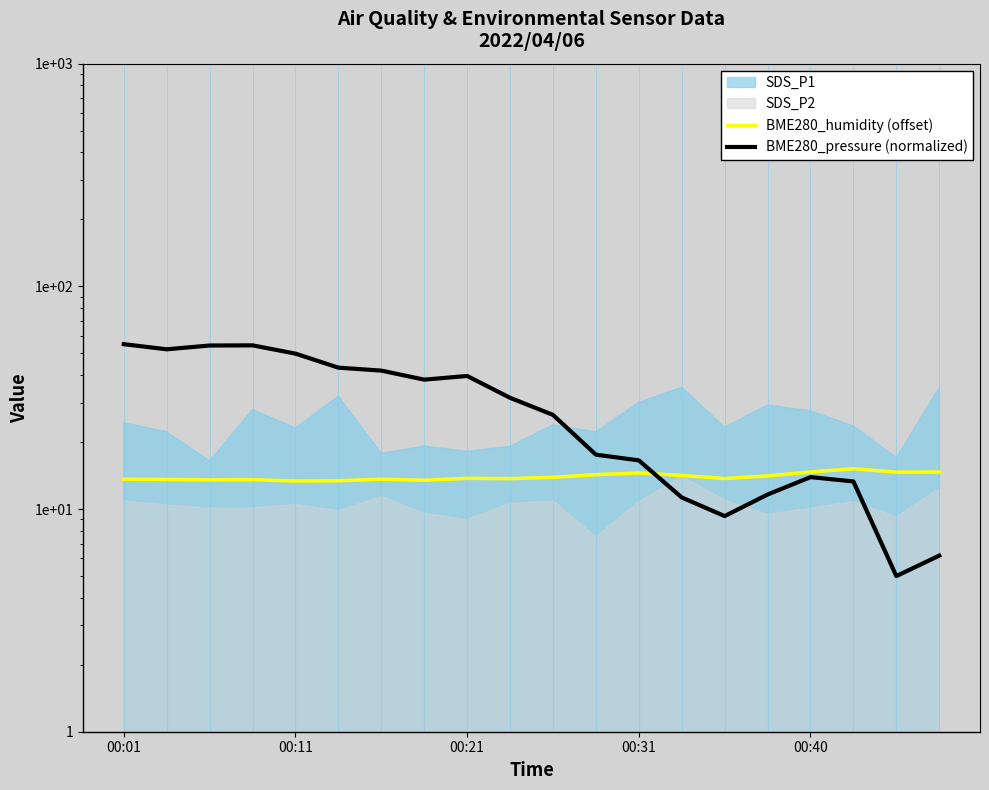

True or false: BME280_humidity (offset) and BME280_pressure (normalized) intersect in this chart.

True